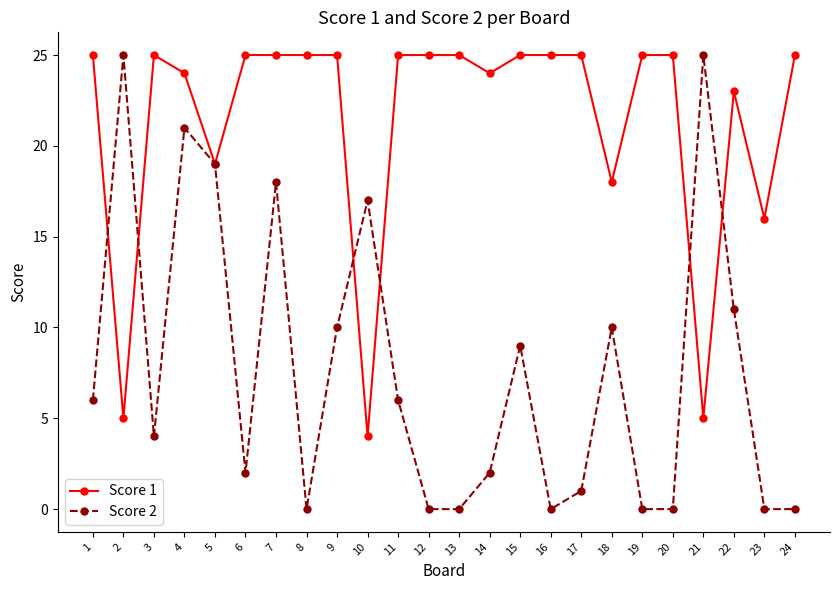

The value of Score 1 at 5 is 19. True or false?

True